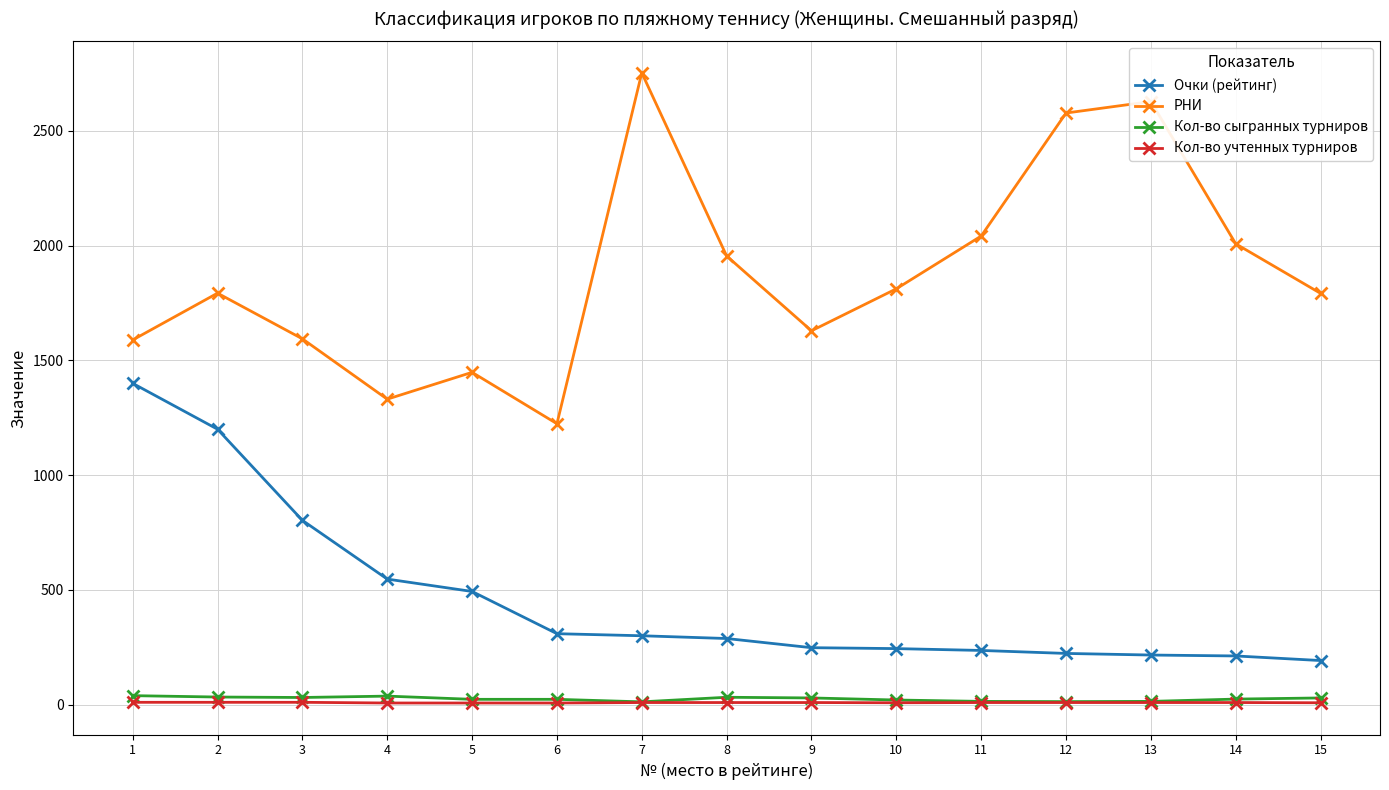

Which category has the highest value across all series?

7